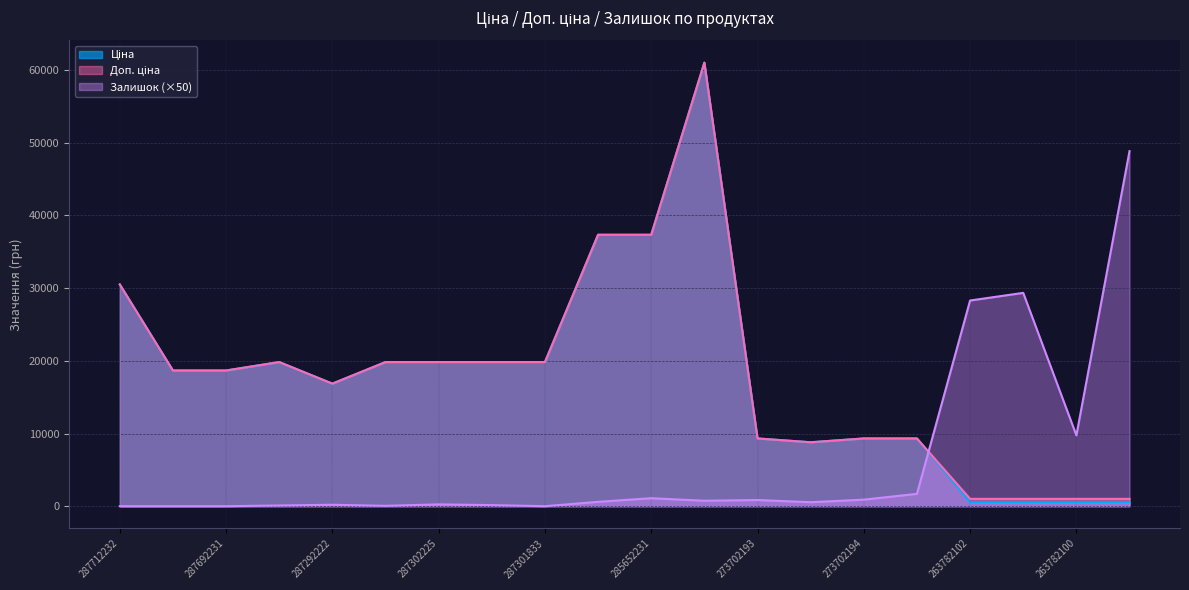

What is the approximate value of Залишок at 287302223?

100.0